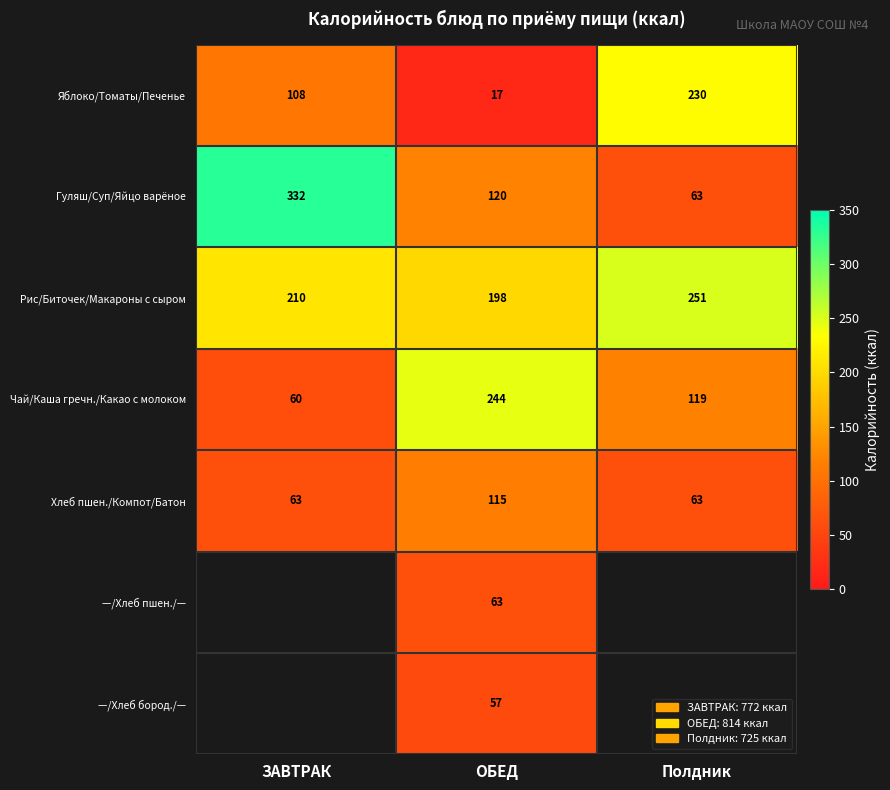

The Рис/Биточек/Макароны с сыром series shows 102.2 at ОБЕД. True or false?

False